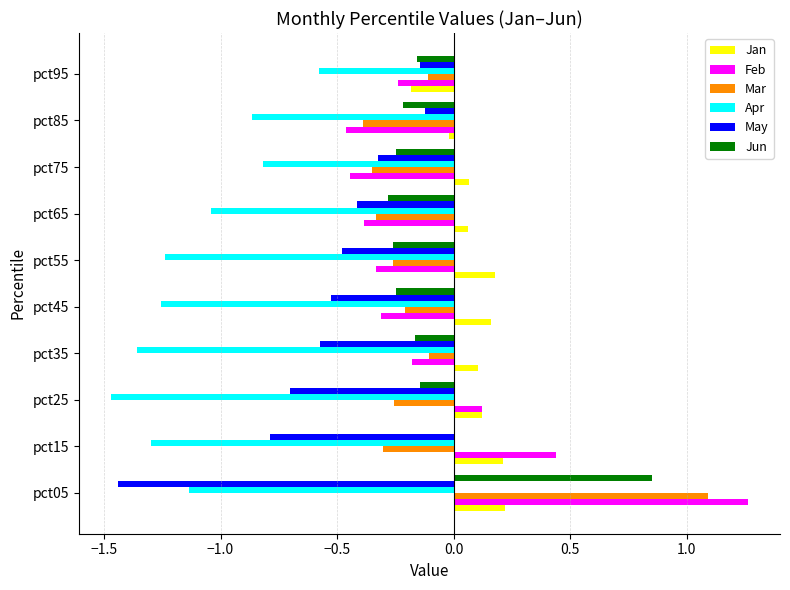

Which category has the highest value across all series?

pct05